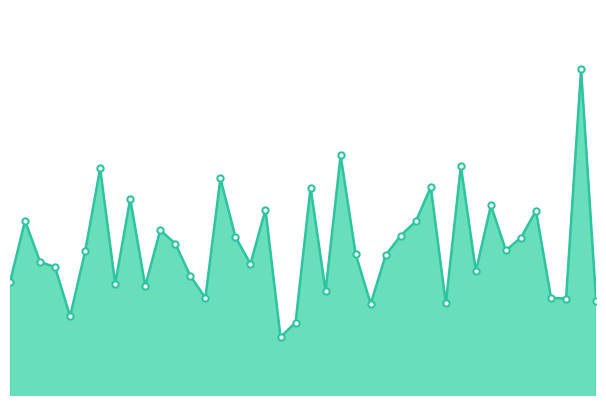

Does the chart display data point markers on the line(s)?

No